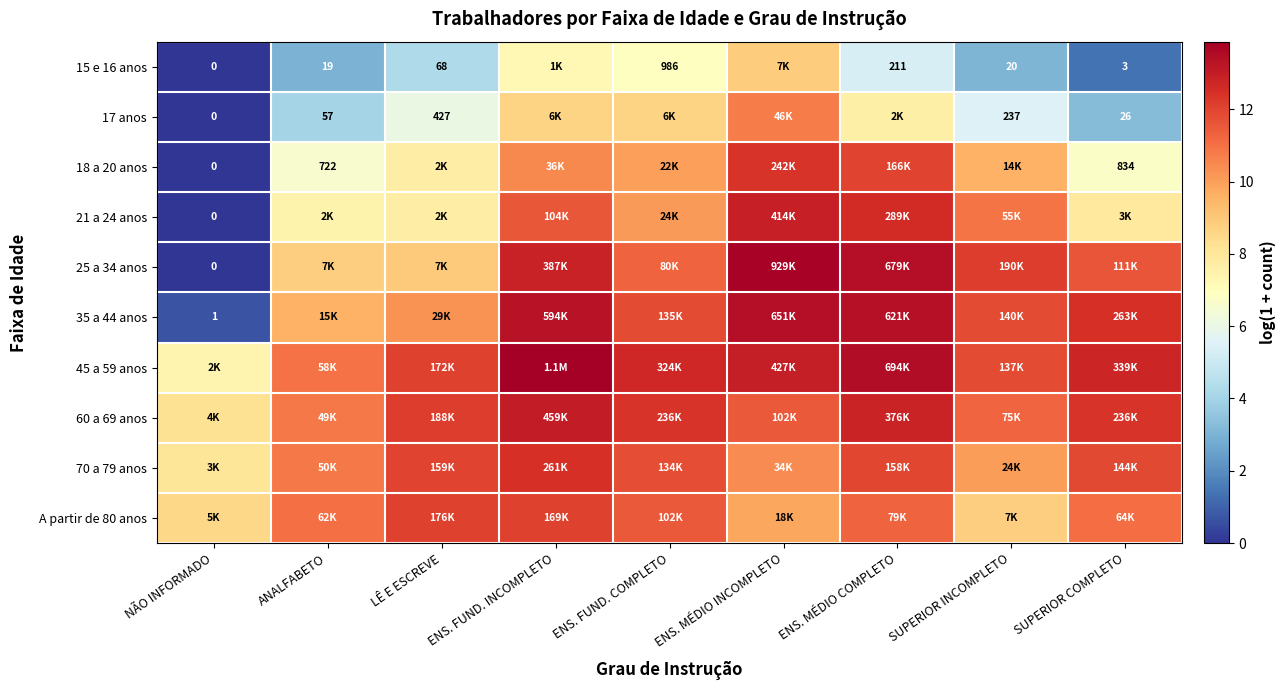

What is the approximate value of A partir de 80 anos at SUPERIOR INCOMPLETO?

8.8